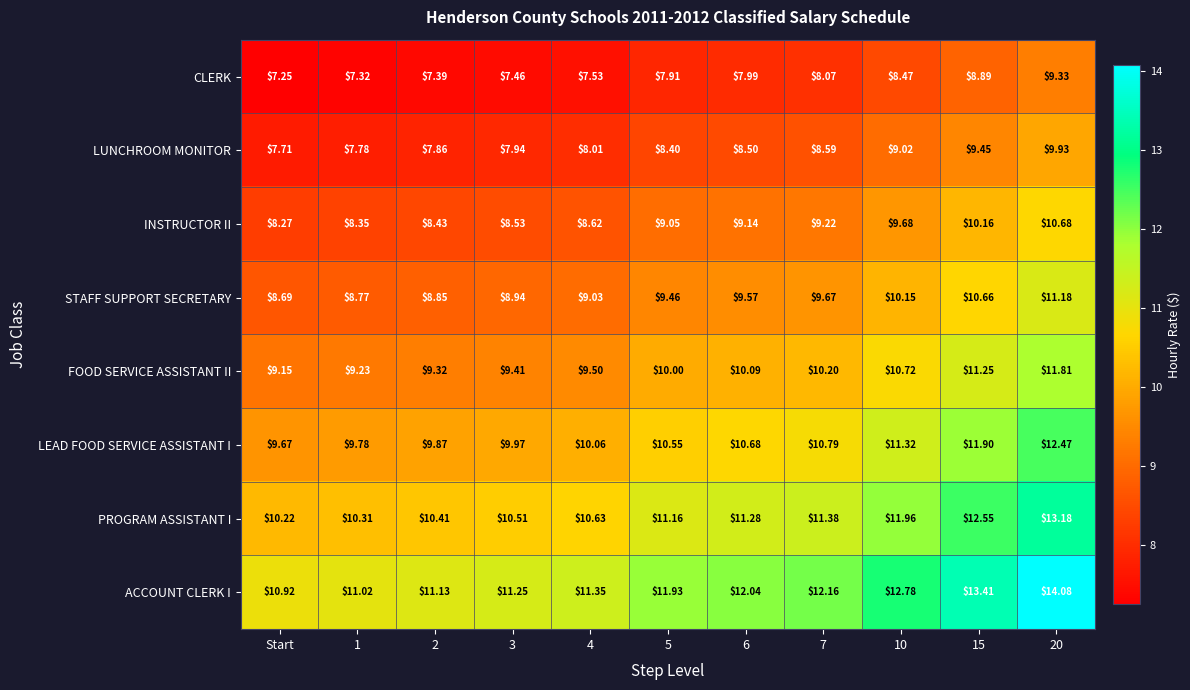

Is the value of ACCOUNT CLERK I at 7 greater than the value of PROGRAM ASSISTANT I at 5?

Yes